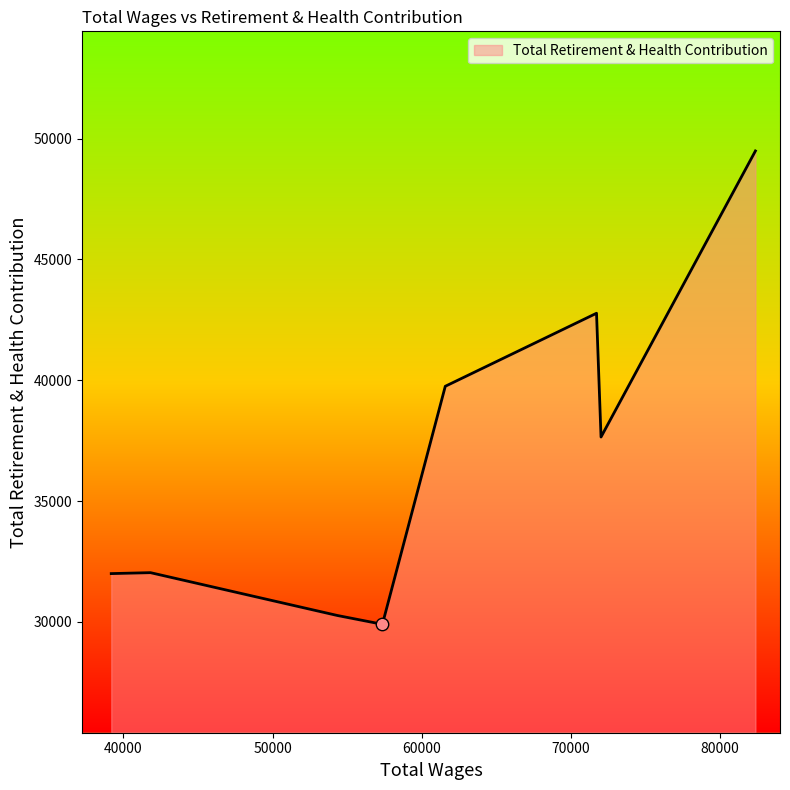

What is the maximum value shown in the chart?

49485